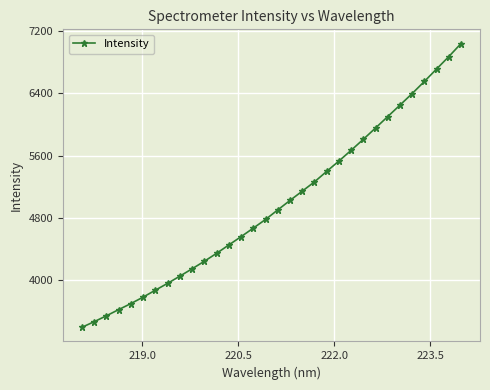

What is the average value?

4974.2